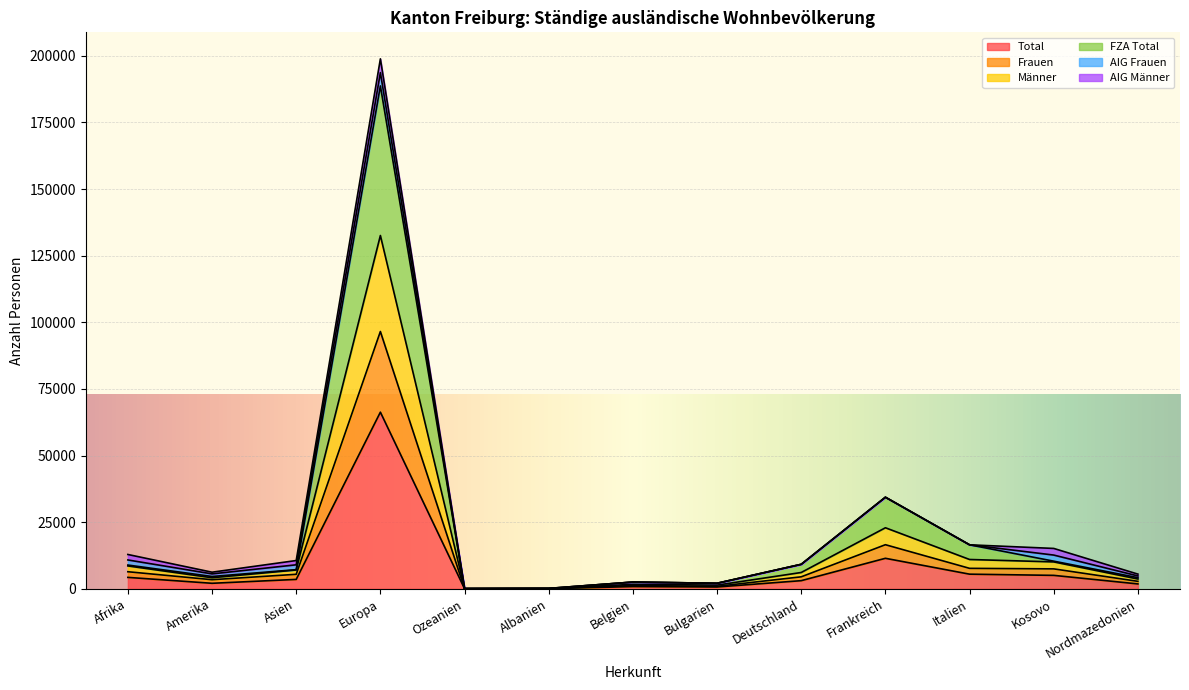

At how many categories does at least one series exceed 19320?

2